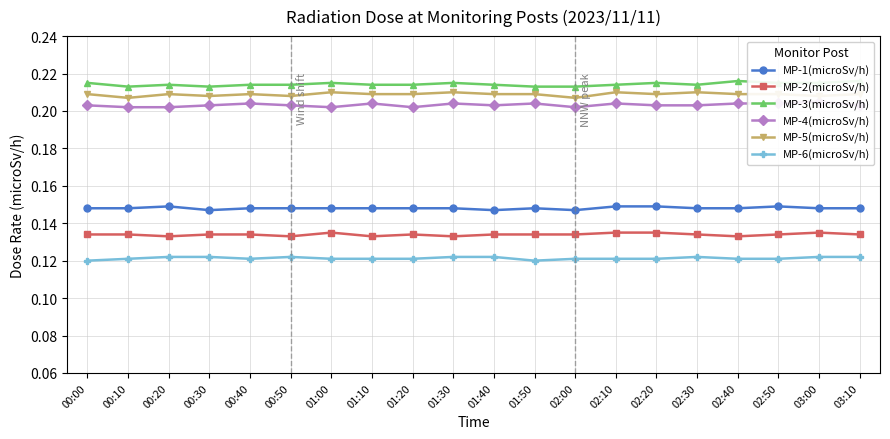

True or false: MP-2(microSv/h) and MP-6(microSv/h) intersect in this chart.

False